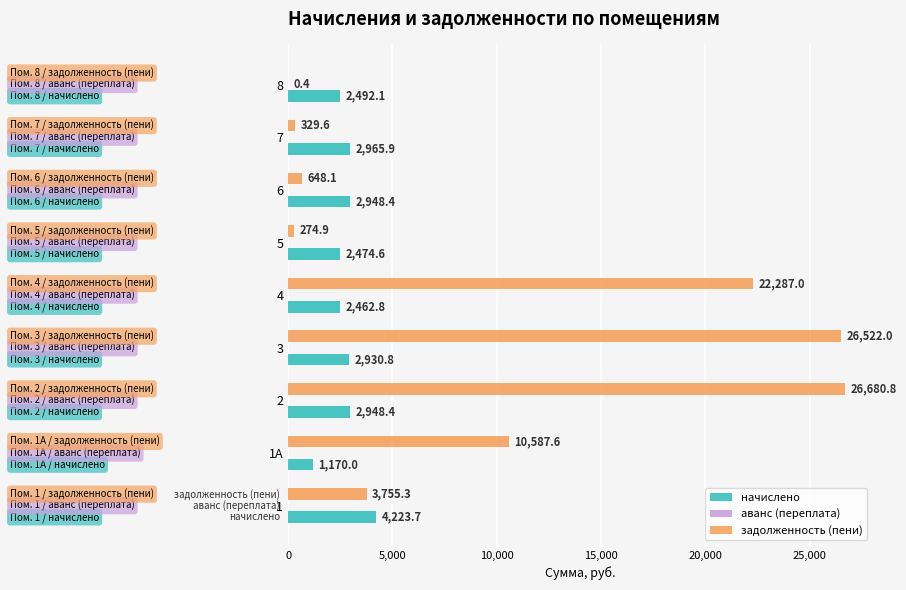

Which series has the largest total across all categories?

задолженность (пени)